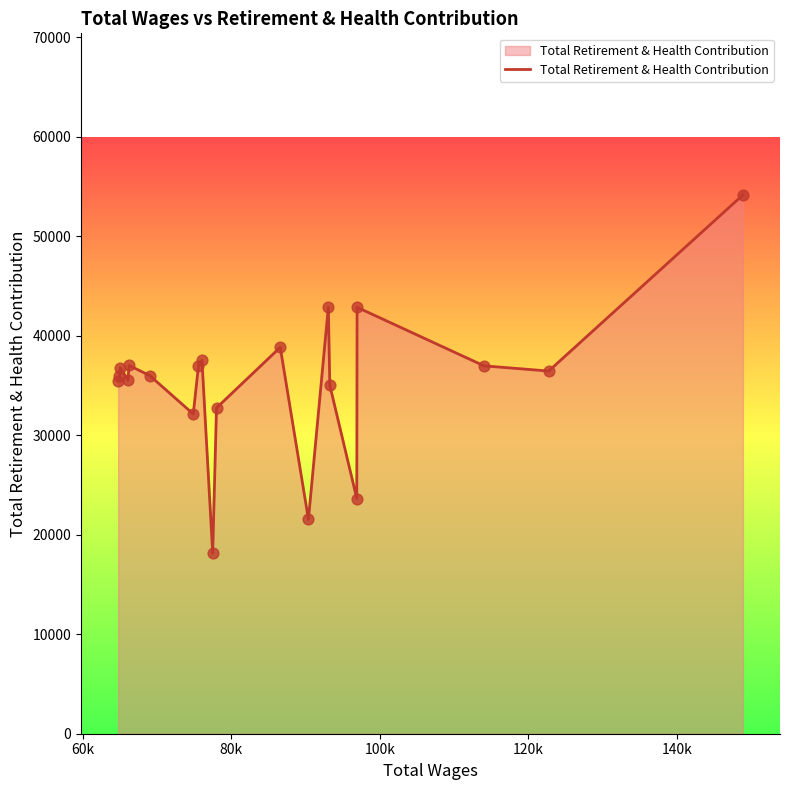

What is the greatest value displayed?

54152